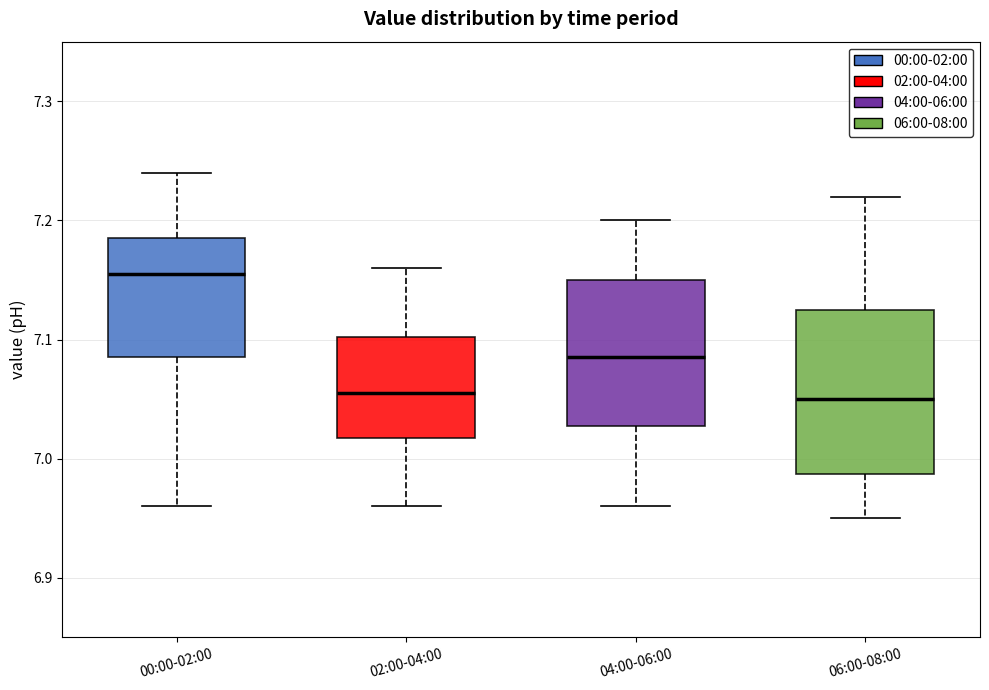

Reading left to right, read every box against the y-axis: the position of its median line, the range the box covers, and the ends of its whiskers. The values are not printed on the chart, so give them approximately, as read against the axis.

00:00-02:00: median 7.16, box 7.09 to 7.19, whiskers 6.96 to 7.24
02:00-04:00: median 7.06, box 7.02 to 7.10, whiskers 6.96 to 7.16
04:00-06:00: median 7.09, box 7.03 to 7.15, whiskers 6.96 to 7.20
06:00-08:00: median 7.05, box 6.99 to 7.13, whiskers 6.95 to 7.22